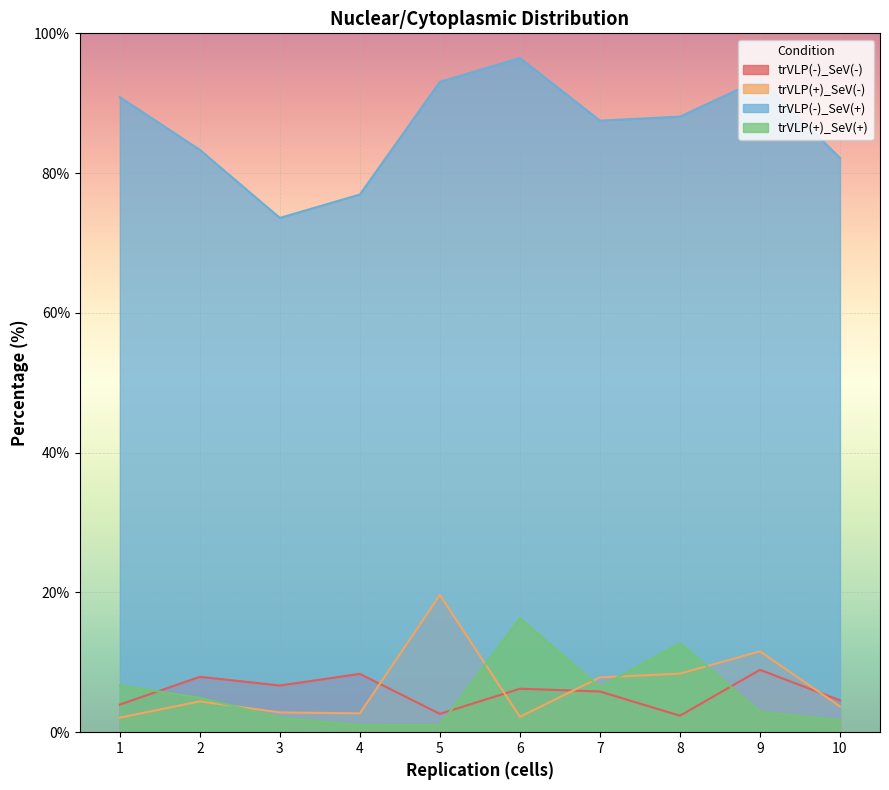

Reading left to right, transcribe all the data shown in this chart.

trVLP(-)_SeV(-): 3.9	7.9	6.7	8.3	2.6	6.2	5.8	2.4	8.9	4.6
trVLP(+)_SeV(-): 2.1	4.4	2.8	2.7	19.6	2.2	7.8	8.4	11.6	3.7
trVLP(-)_SeV(+): 90.9	83.3	73.6	76.9	93.1	96.5	87.5	88.1	93.4	82.2
trVLP(+)_SeV(+): 6.7	4.9	2.1	1.0	1.0	16.3	6.4	12.7	2.9	1.7